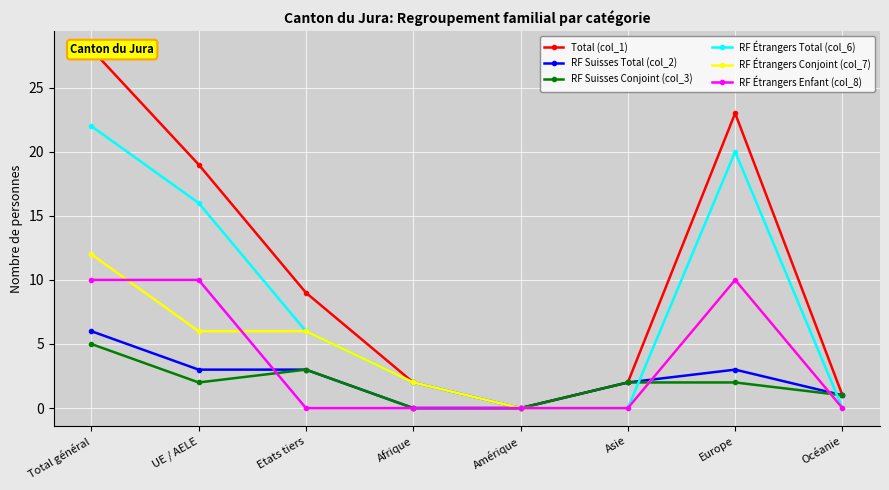

What position from the right is Amérique?

4